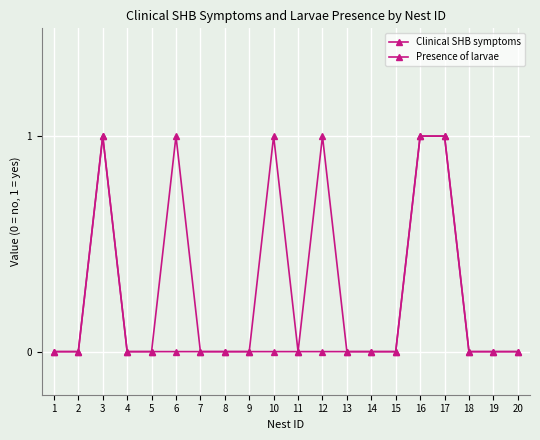

Count the Presence of larvae values in the range 0 to 1.

20